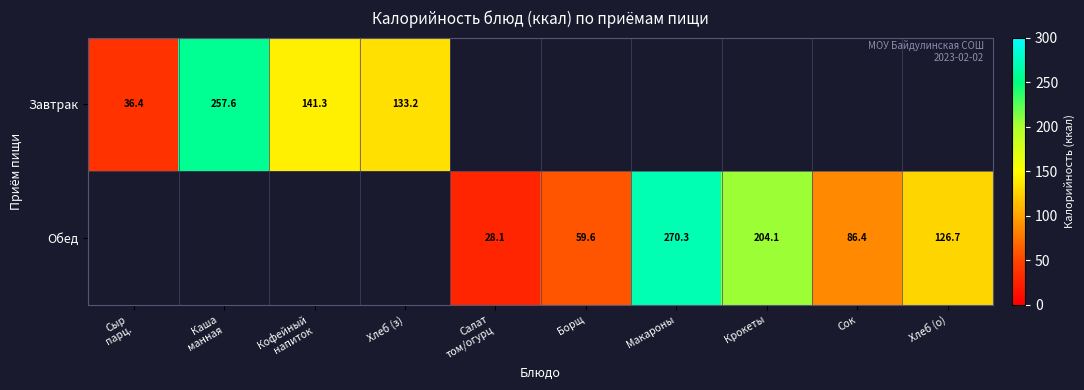

True or false: Обед has a value of 59.6 at Борщ.

True